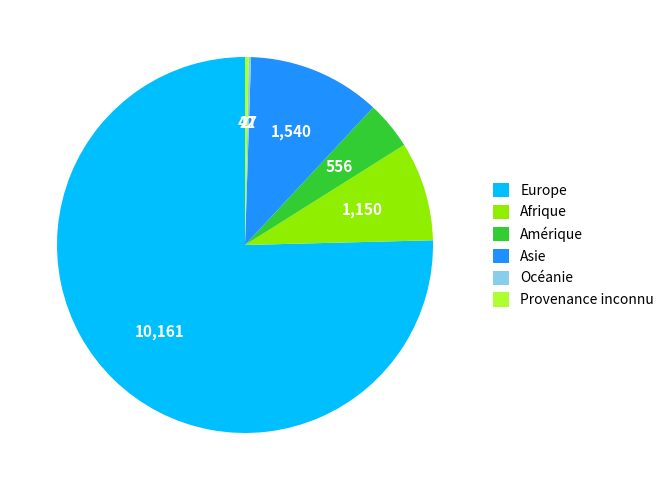

Which has a higher value, Provenance inconnu or Asie?

Asie